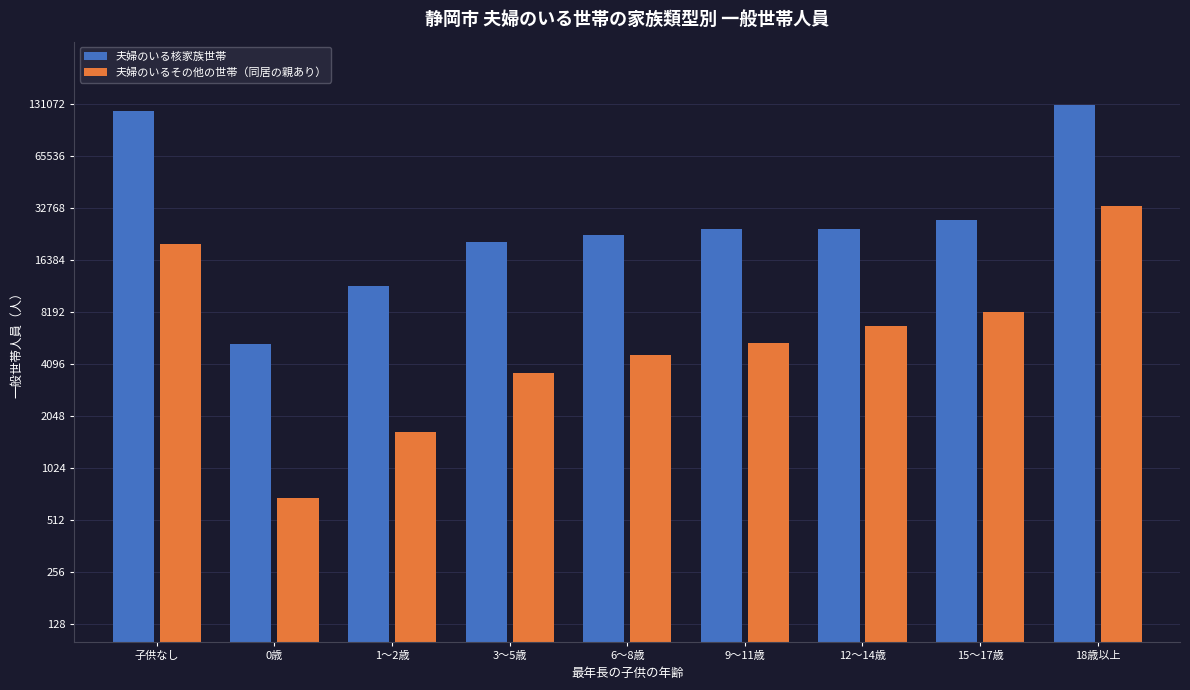

What is the total value across all series at 15～17歳?

35907